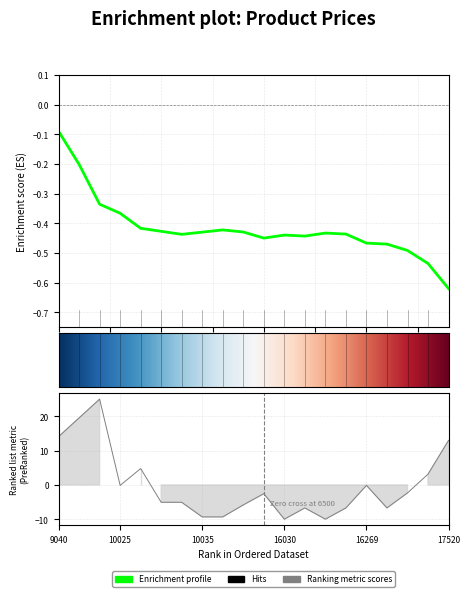

How many points are lower than both their immediate neighbors (excluding endpoints)?

4